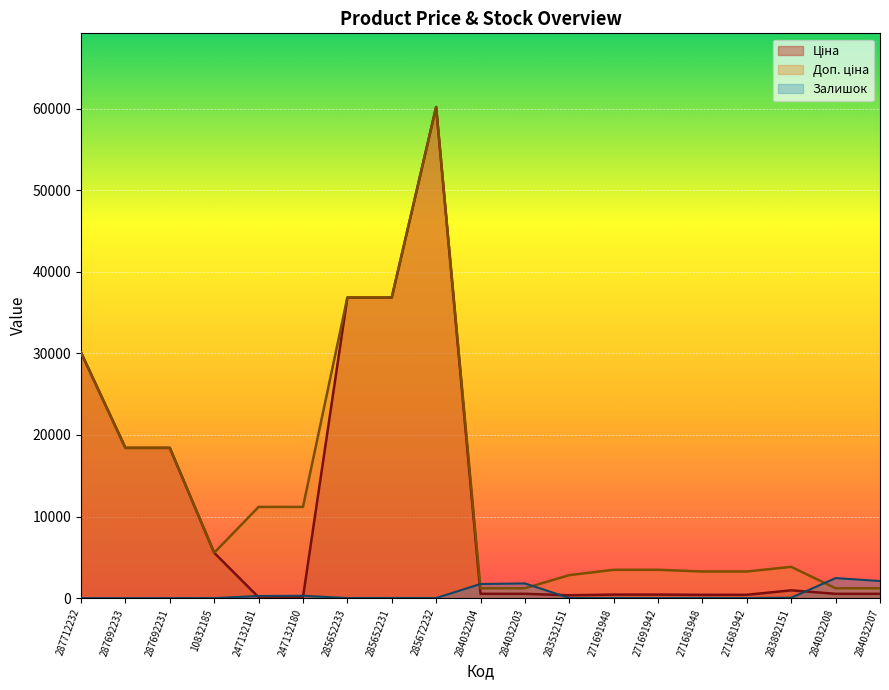

Which series has the largest total across all categories?

Доп. ціна